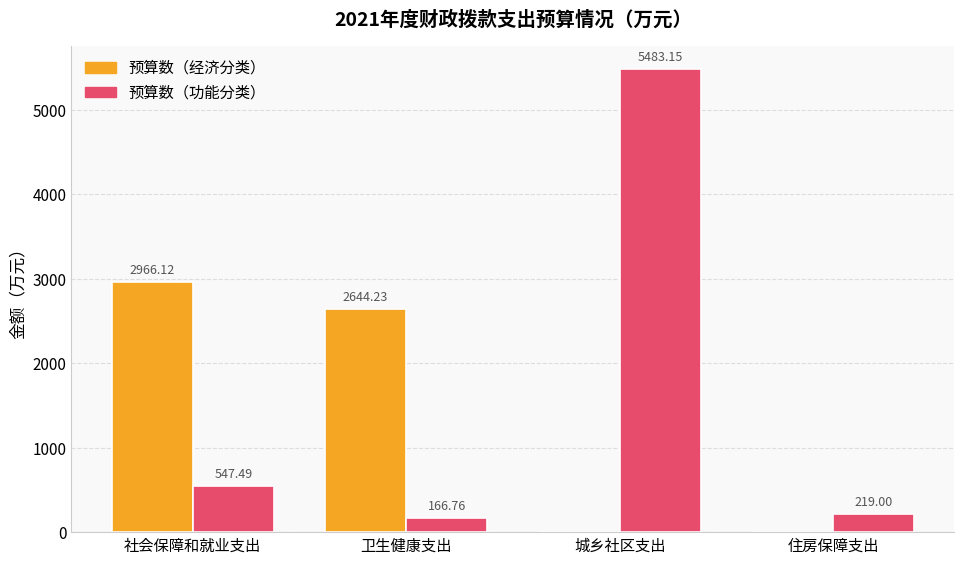

Which series has the widest spread of values?

预算数（功能分类）